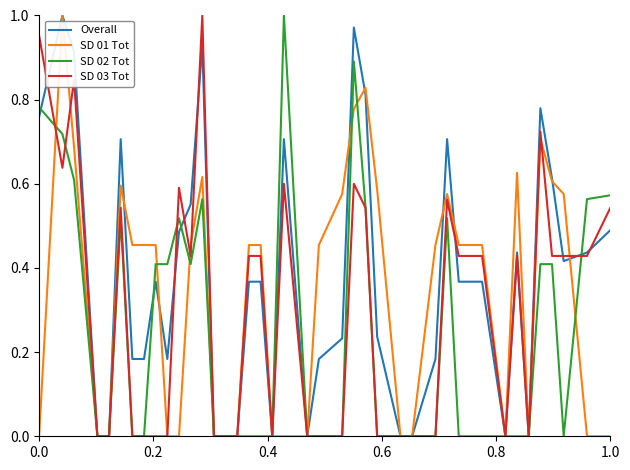

Which series has the largest total across all categories?

Overall